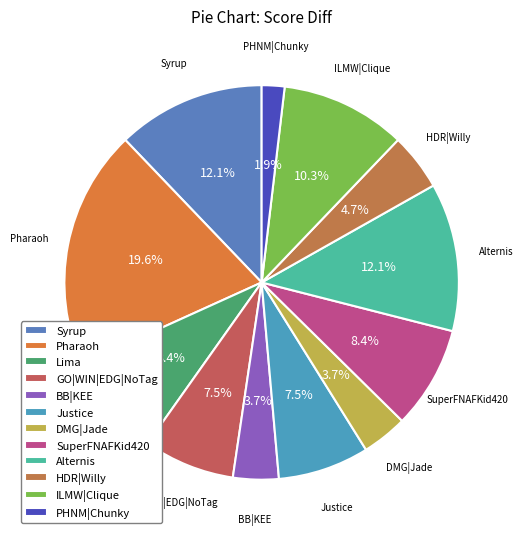

Is it true that Pharaoh is 26% of the pie?

False